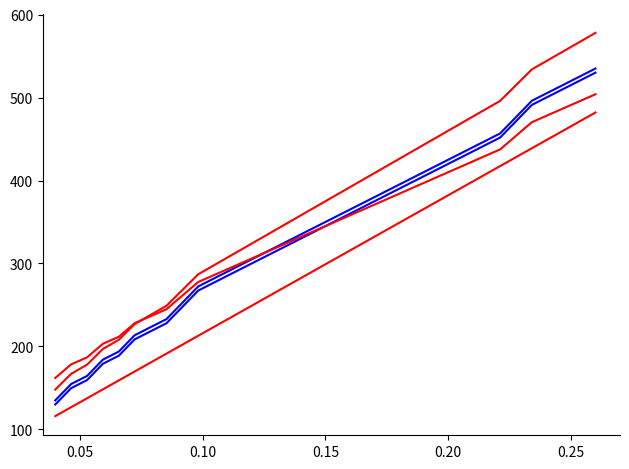

How many lines are shown in the chart?

5